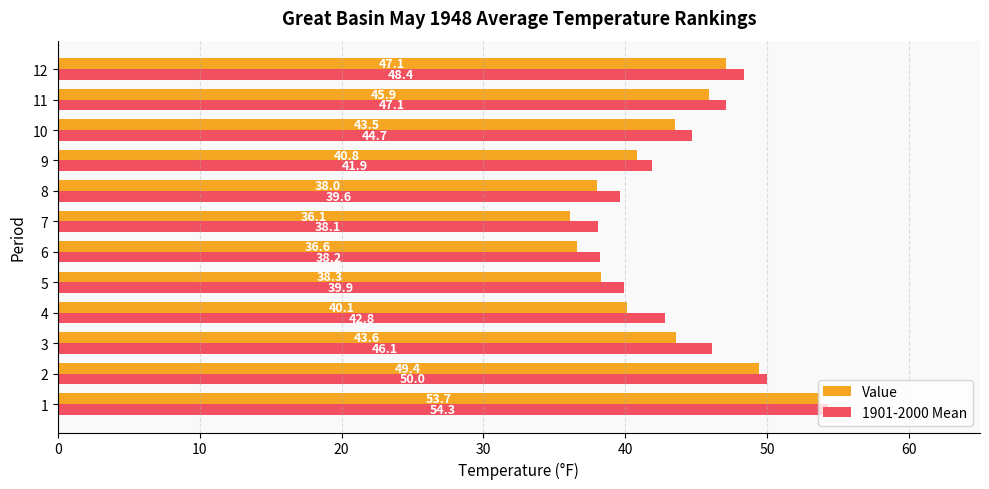

Rank the series by their average value, from lowest to highest.

Value, 1901-2000 Mean